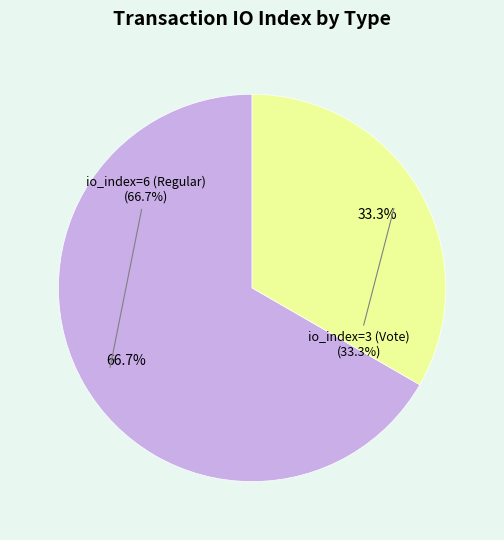

Which category has the smallest portion of the pie?

io_index=3 (Vote)